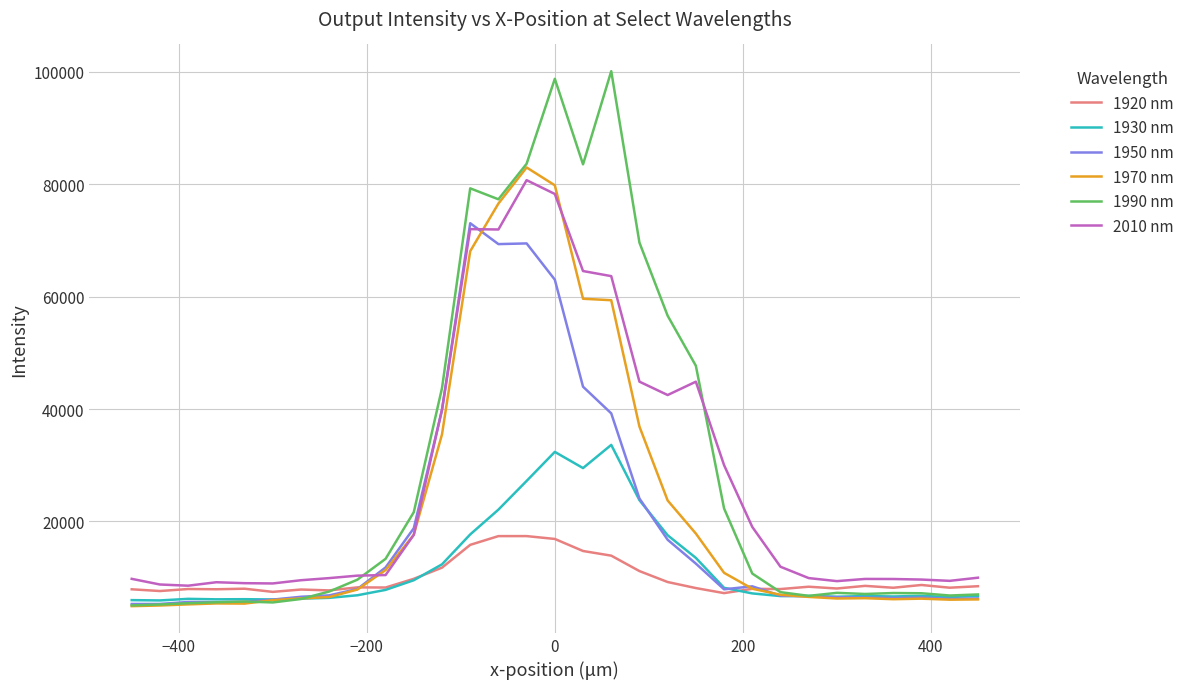

True or false: 1930 nm and 2010 nm cross at least once.

False